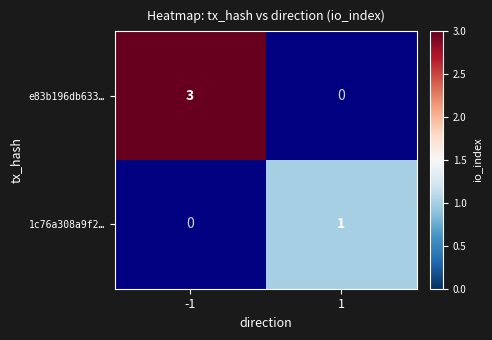

Which series has the widest spread of values?

1c76a308a9f2…